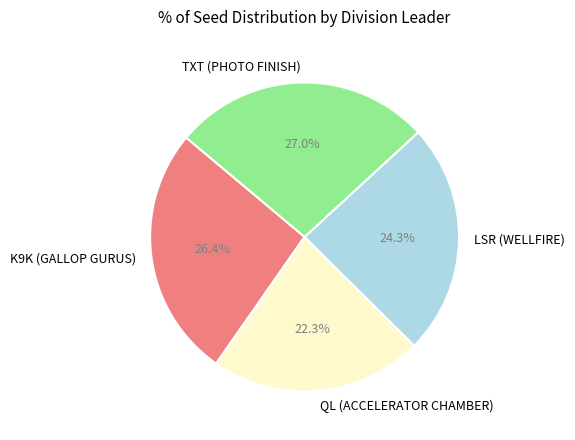

To the nearest percent, what is the difference between the QL (ACCELERATOR CHAMBER) and K9K (GALLOP GURUS) slice percentages?

4%